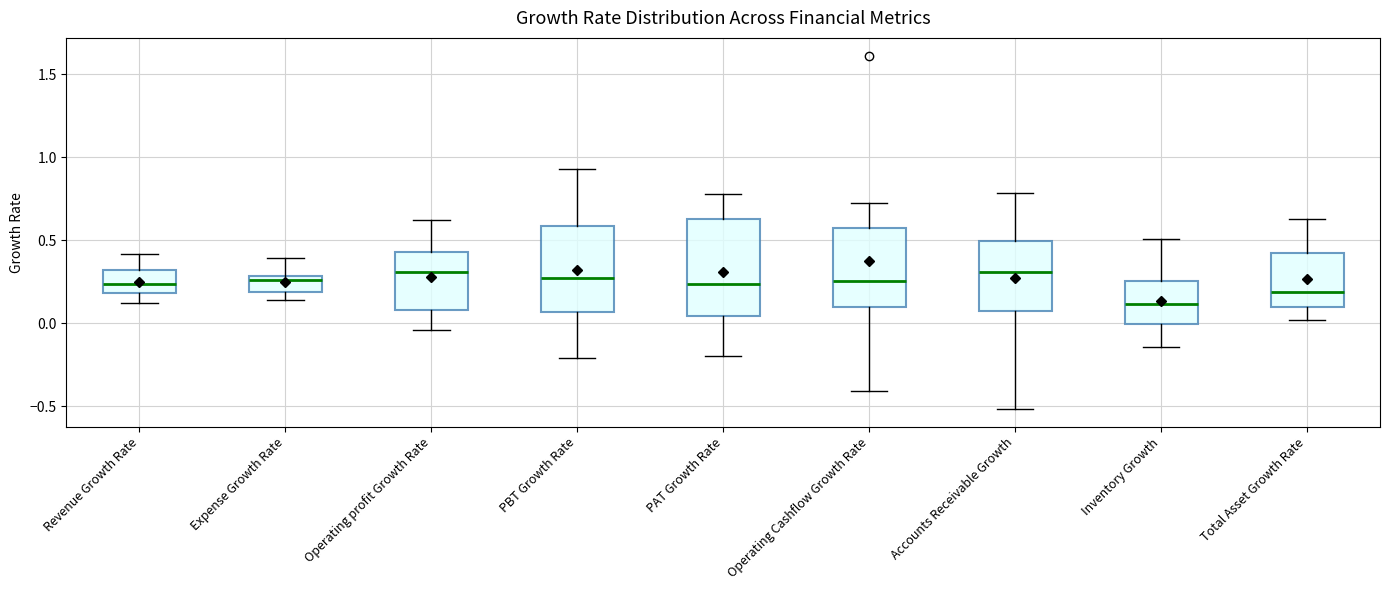

Which box's median line is the lowest?

Inventory Growth